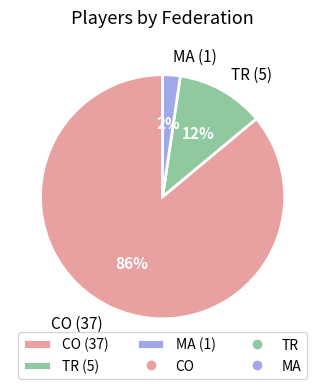

Between TR (5) and MA (1), which is larger?

TR (5)